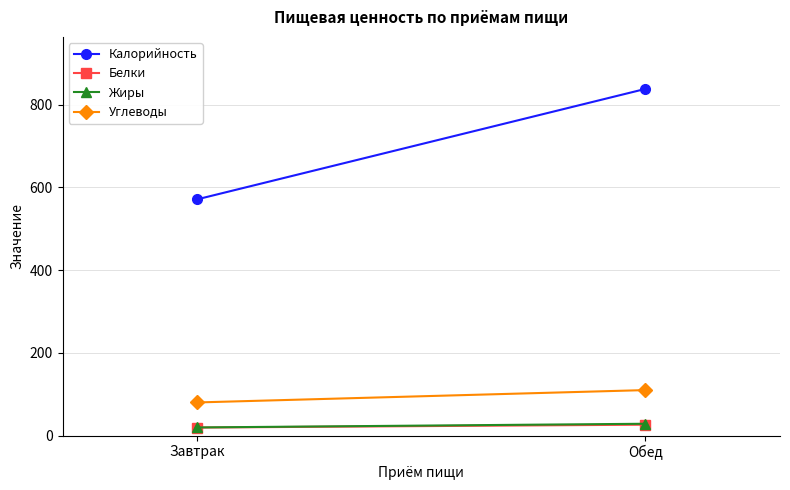

List the labels in order of Калорийность value, smallest first.

Завтрак, Обед